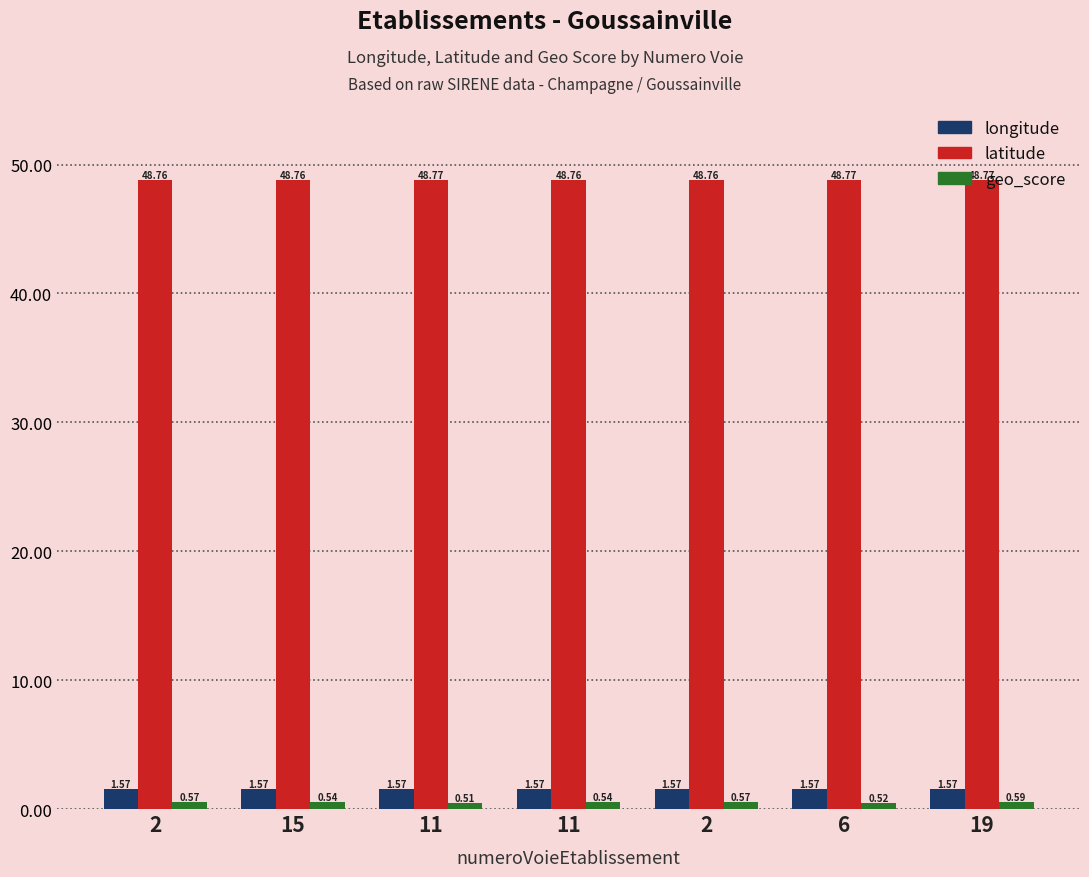

What is the sum of the latitude values at 2 and 15?

97.5